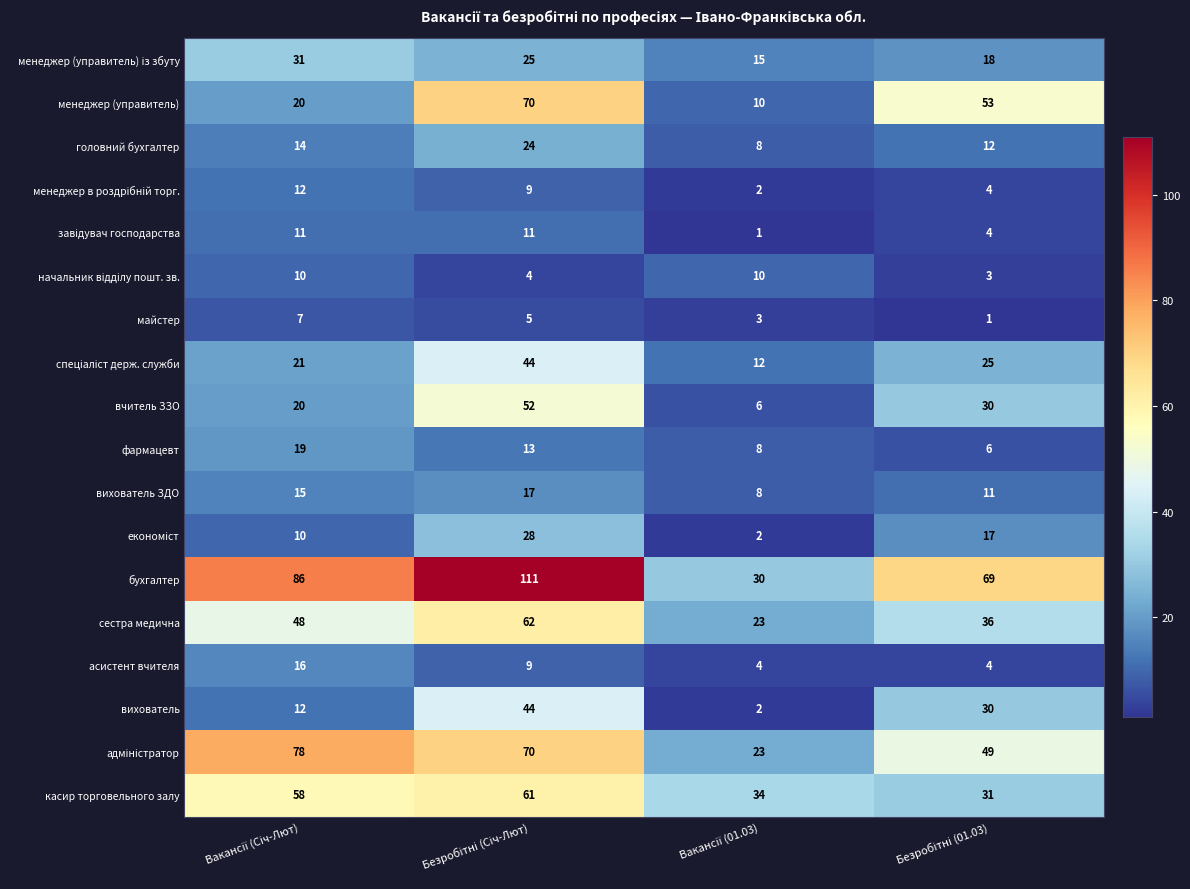

What is the difference between the maximum and minimum values in the фармацевт series?

13